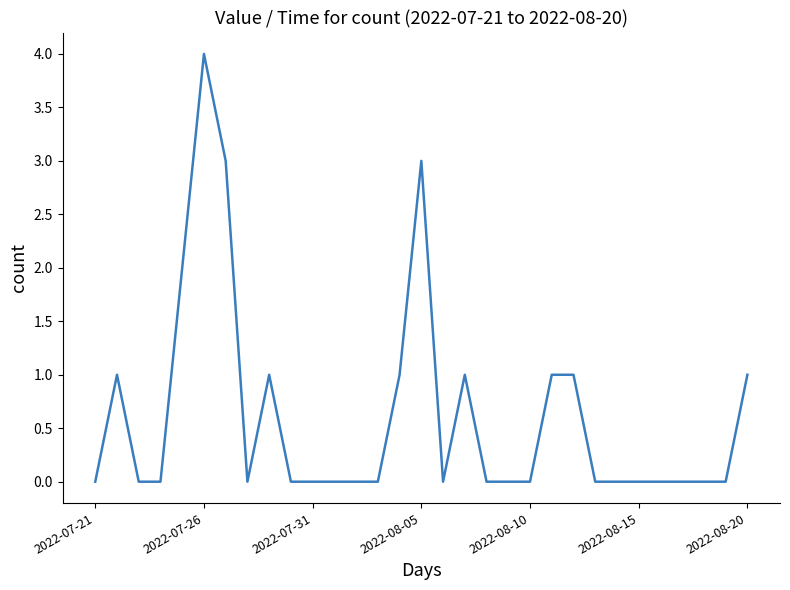

Is this an area chart (filled region under the line)?

No